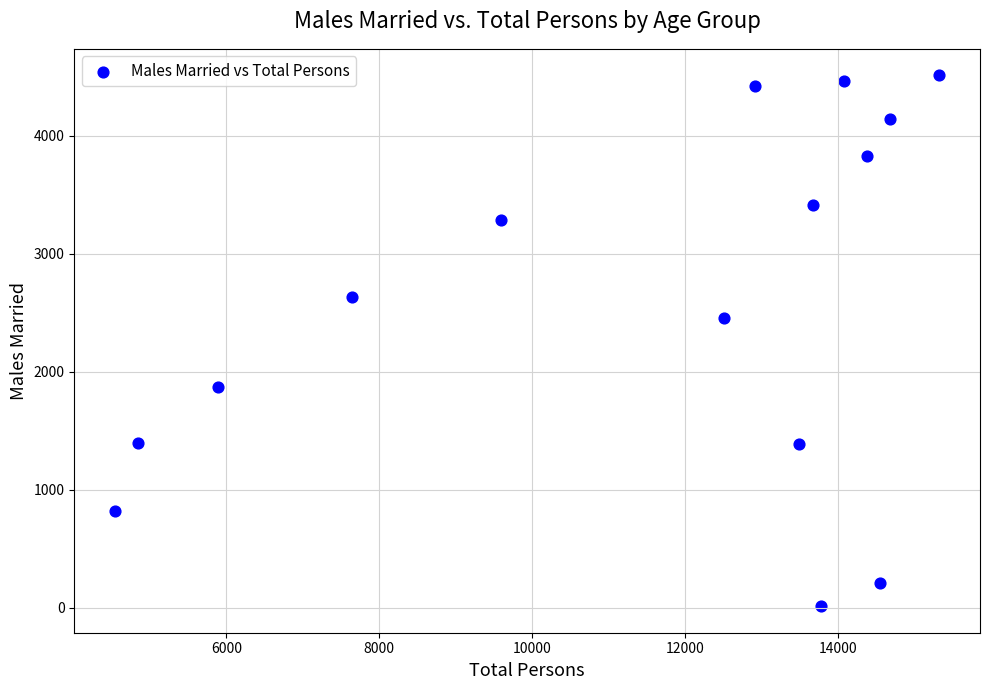

What is the range of Y values (max minus min)?

4495